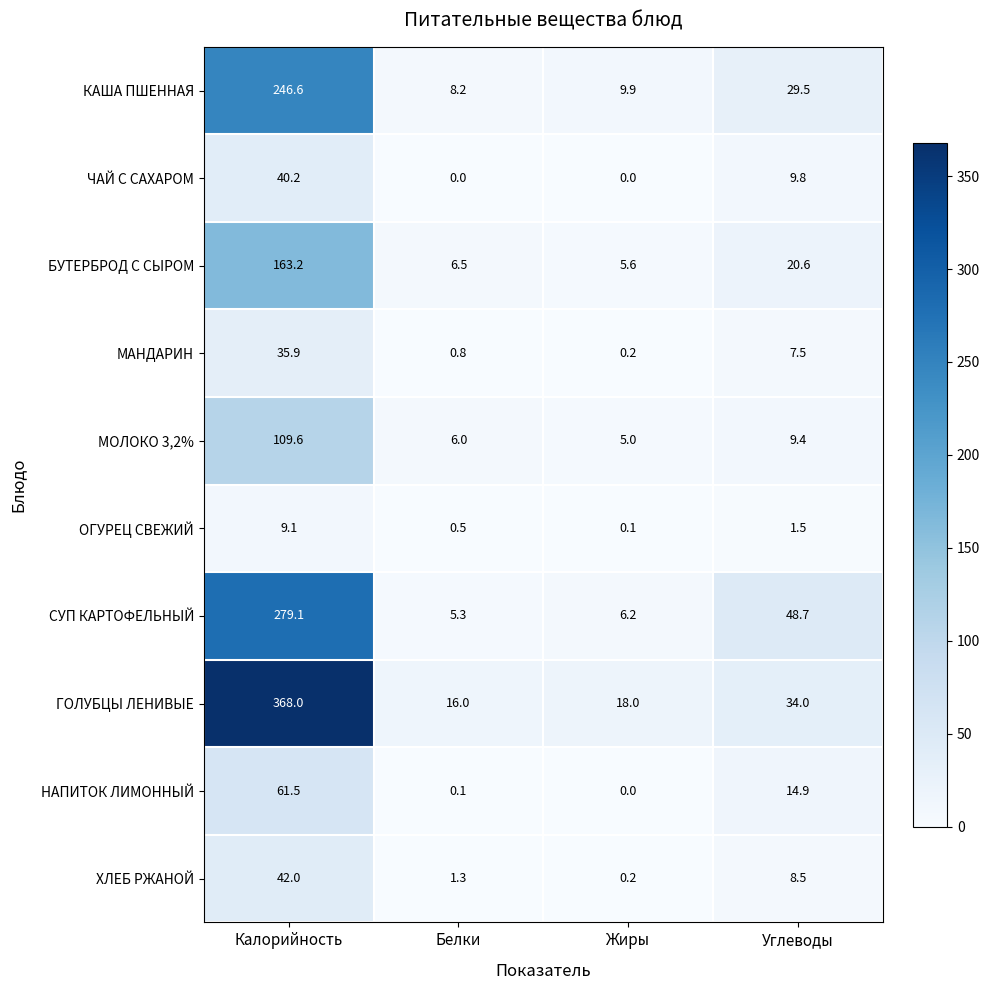

Rank the series by their maximum value, from lowest to highest.

ОГУРЕЦ СВЕЖИЙ, МАНДАРИН, ЧАЙ С САХАРОМ, ХЛЕБ РЖАНОЙ, НАПИТОК ЛИМОННЫЙ, МОЛОКО 3,2%, БУТЕРБРОД С СЫРОМ, КАША ПШЕННАЯ, СУП КАРТОФЕЛЬНЫЙ, ГОЛУБЦЫ ЛЕНИВЫЕ